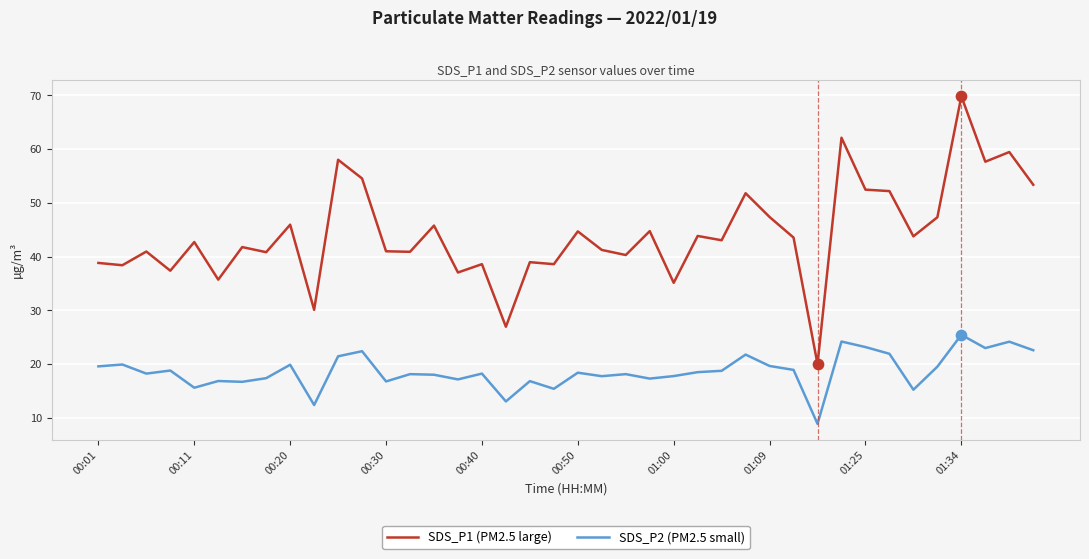

True or false: SDS_P1 (PM2.5 large) and SDS_P2 (PM2.5 small) cross at least once.

False